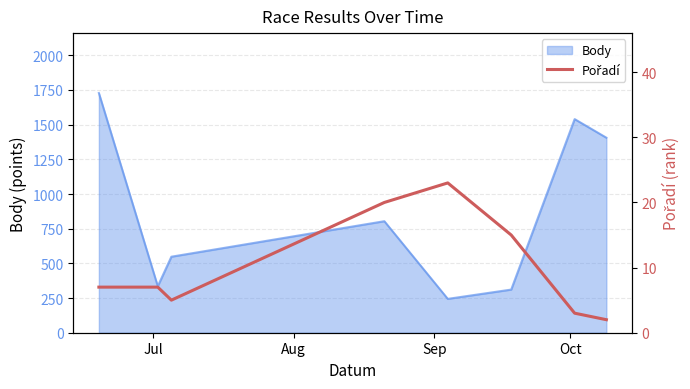

How many interior local valleys (lower than both neighbors) does the data have?

1